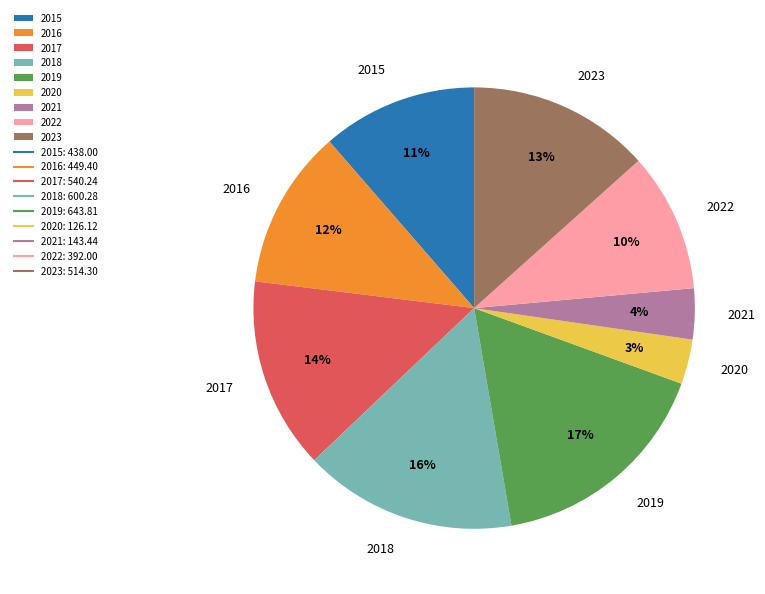

Does 2016 represent more than half of the total?

No